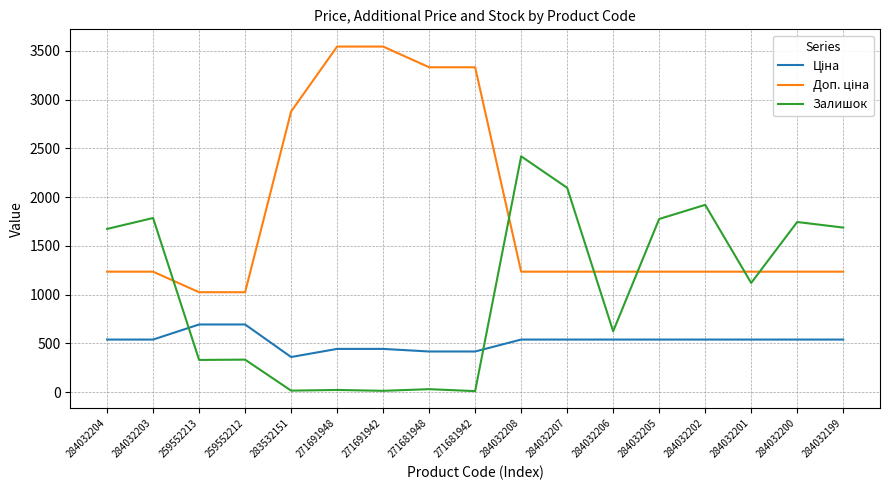

What is the highest value of the Залишок series?

2419.0